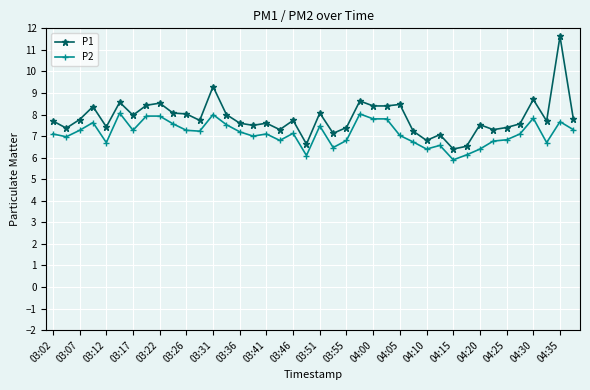

What is the value of the P2 point at the 14th from the left?

7.5